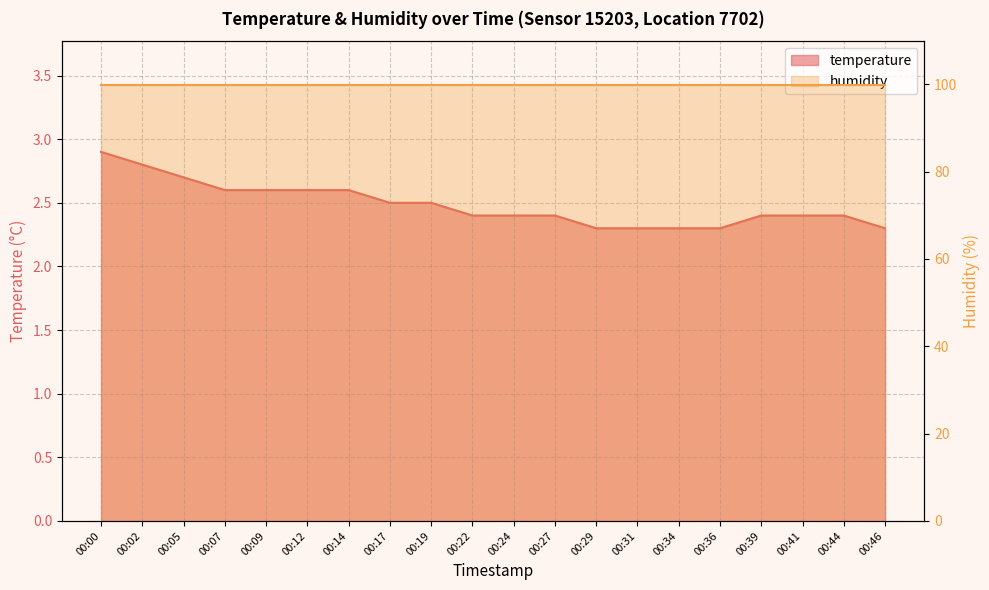

List the labels in order of value, largest first.

00:00, 00:02, 00:05, 00:07, 00:09, 00:12, 00:14, 00:17, 00:19, 00:22, 00:24, 00:27, 00:39, 00:41, 00:44, 00:29, 00:31, 00:34, 00:36, 00:46